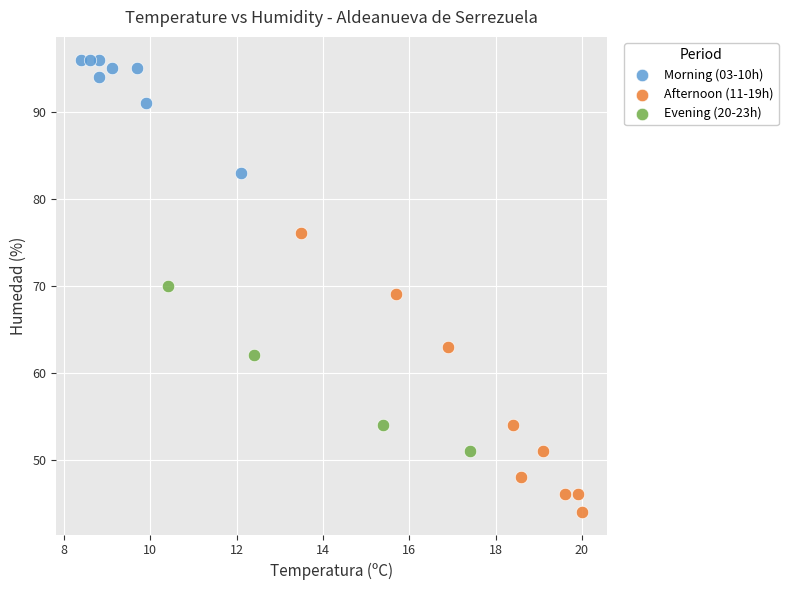

Which series reaches the maximum Y coordinate?

Morning (03-10h)